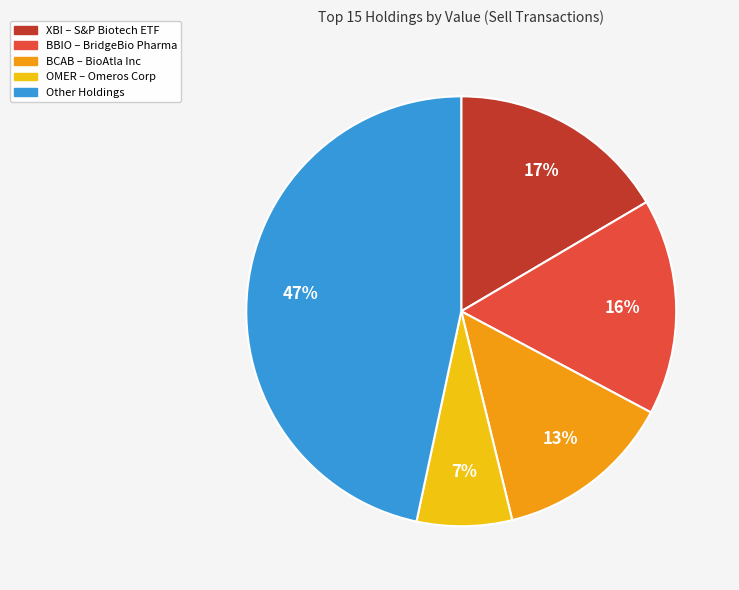

Is there any slice that represents more than half of the pie?

No